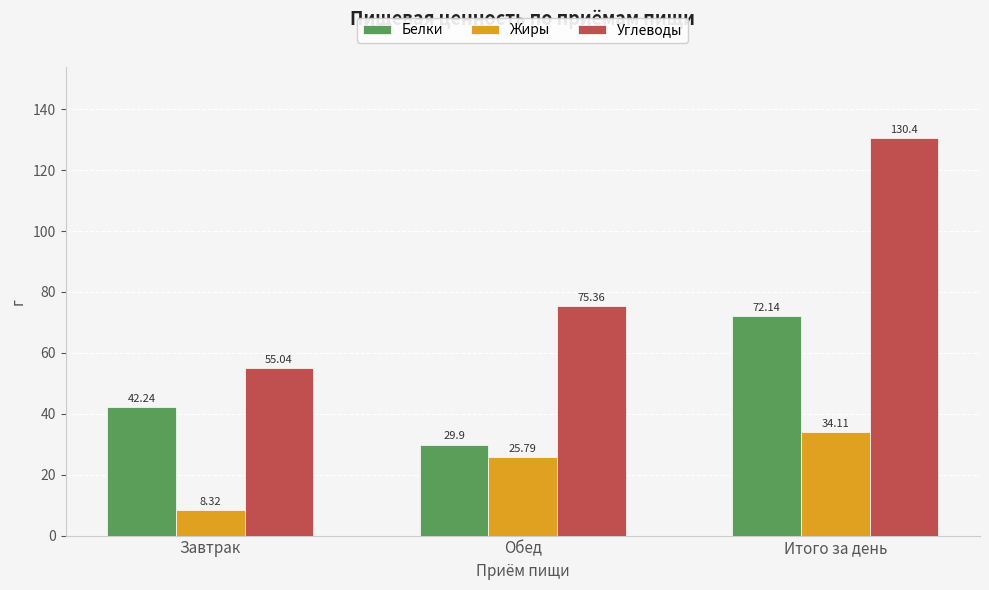

Are the bars grouped side by side (vs. stacked)?

Yes